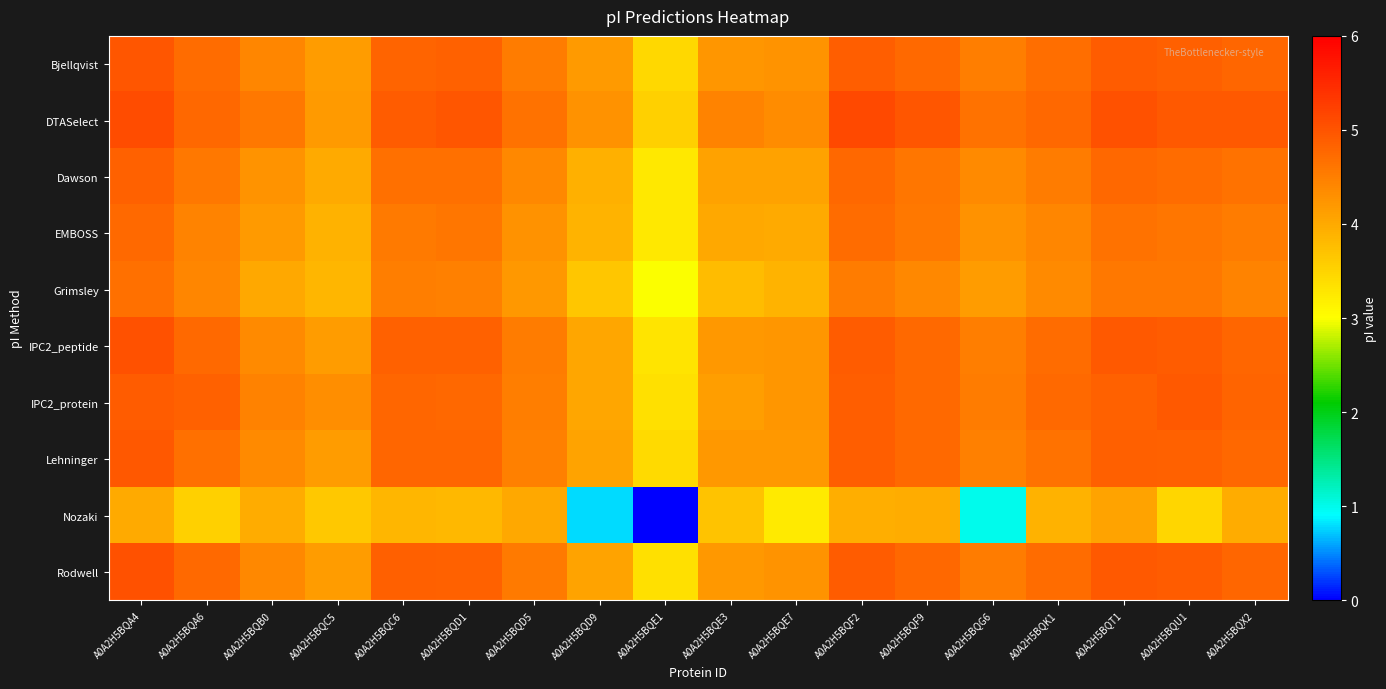

At which category is the sum across all series the highest?

A0A2H5BQA4